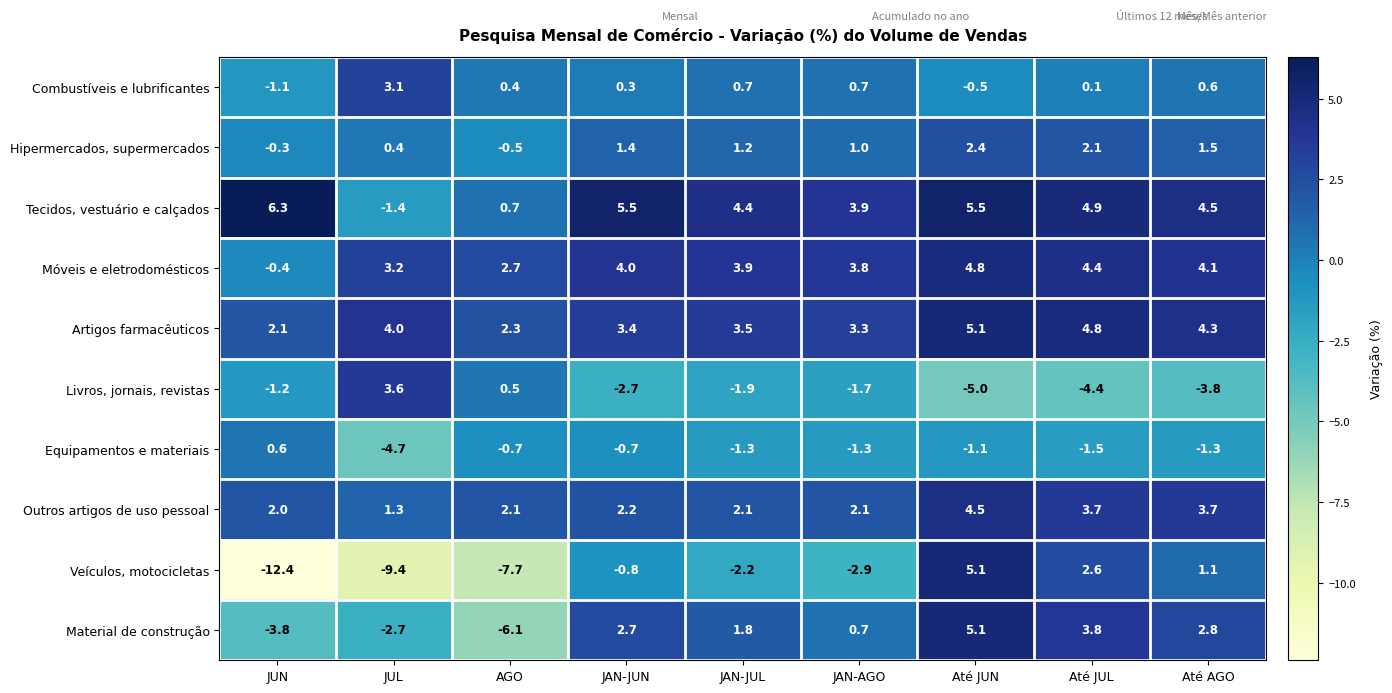

Which series has the widest spread of values?

Veículos, motocicletas